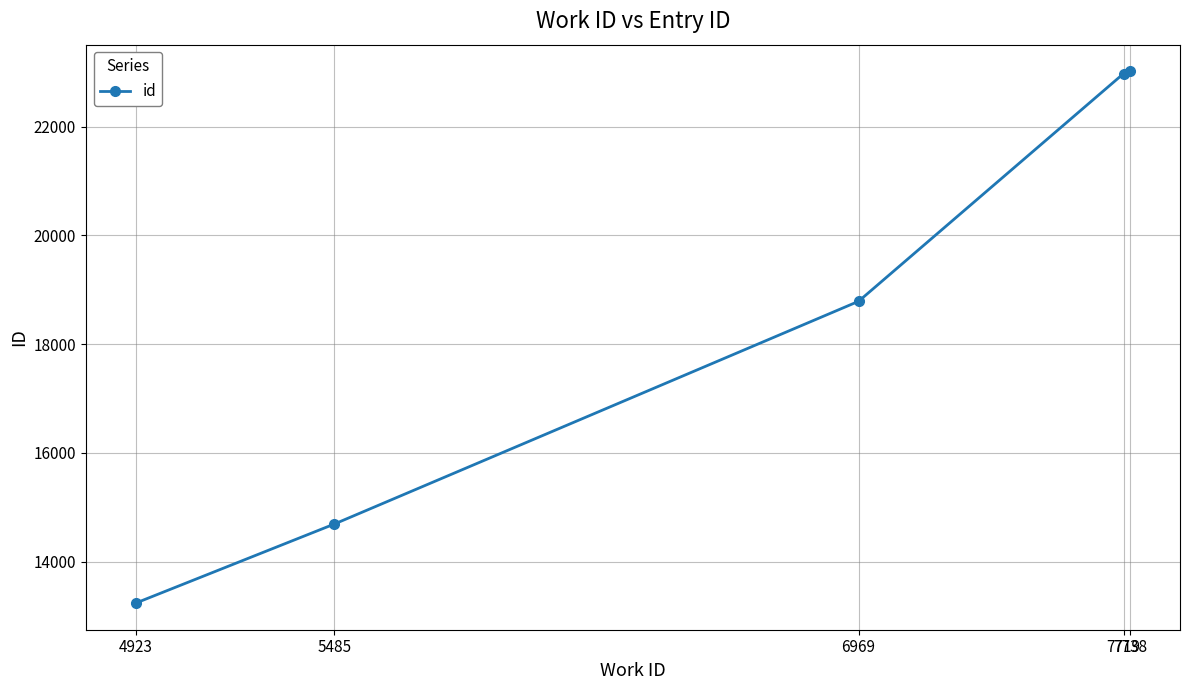

What is the value of the 3rd point from the left?

18787